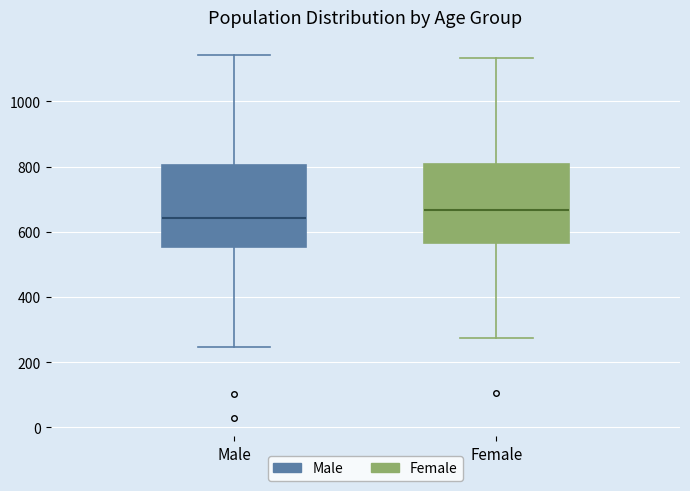

Where does the median line of the box for Female sit on the y-axis? The values are not printed on the chart, so give them approximately, as read against the axis.

660